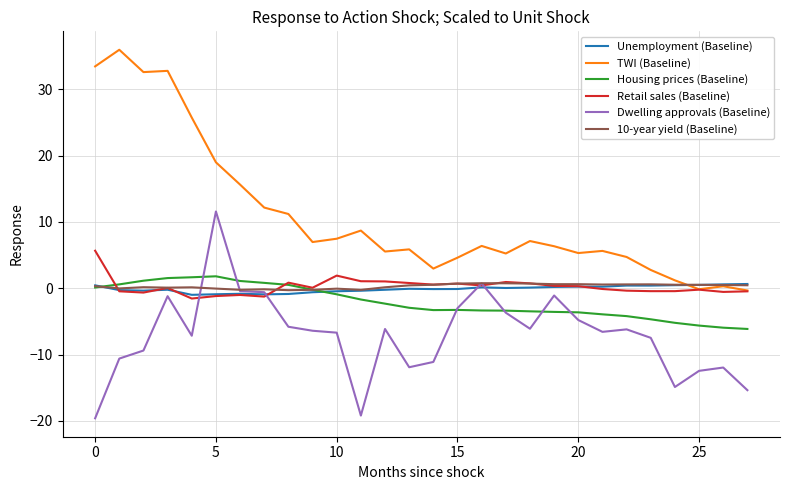

True or false: Housing prices (Baseline) and TWI (Baseline) intersect in this chart.

False